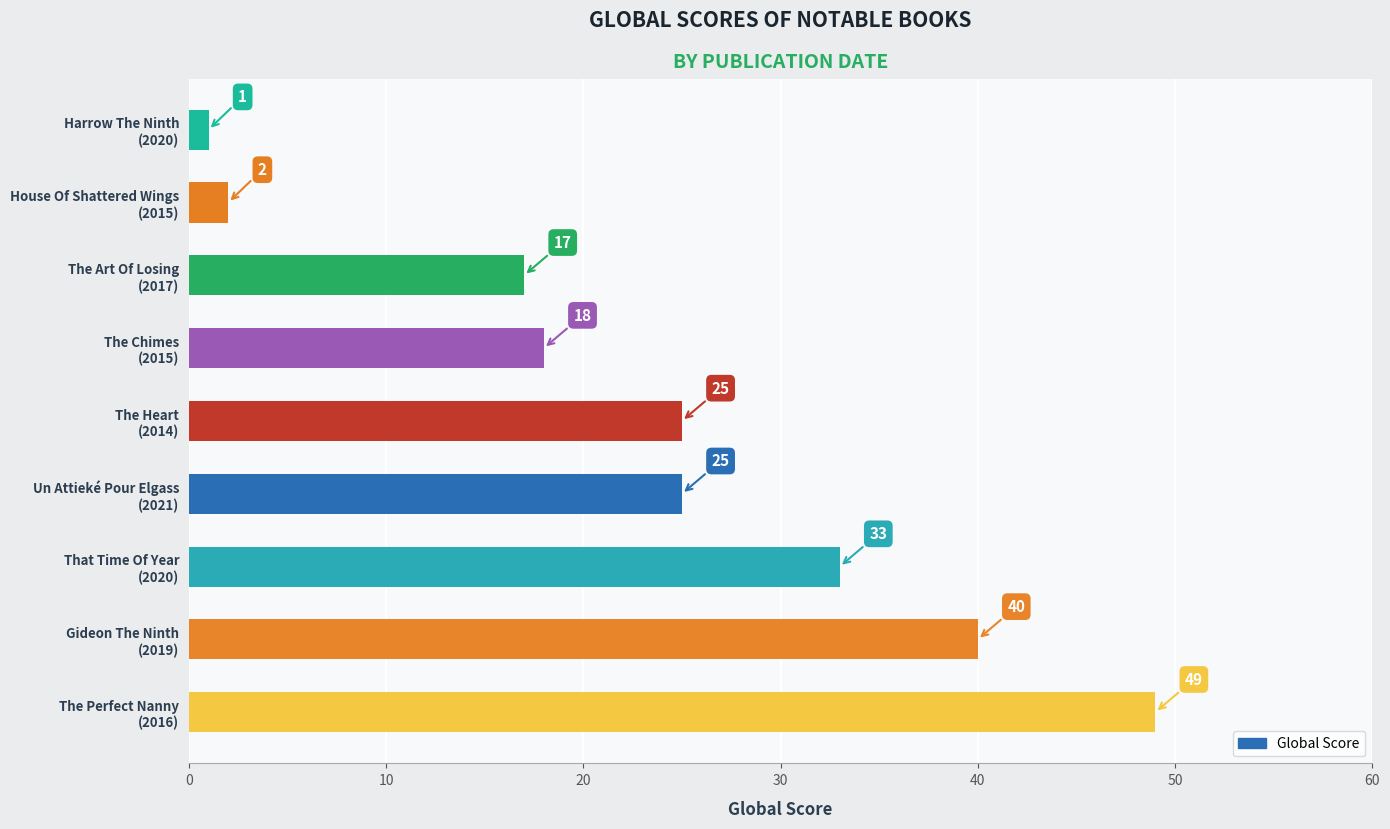

At which category does the chart reach its minimum across all series?

Harrow The Ninth
(2020)